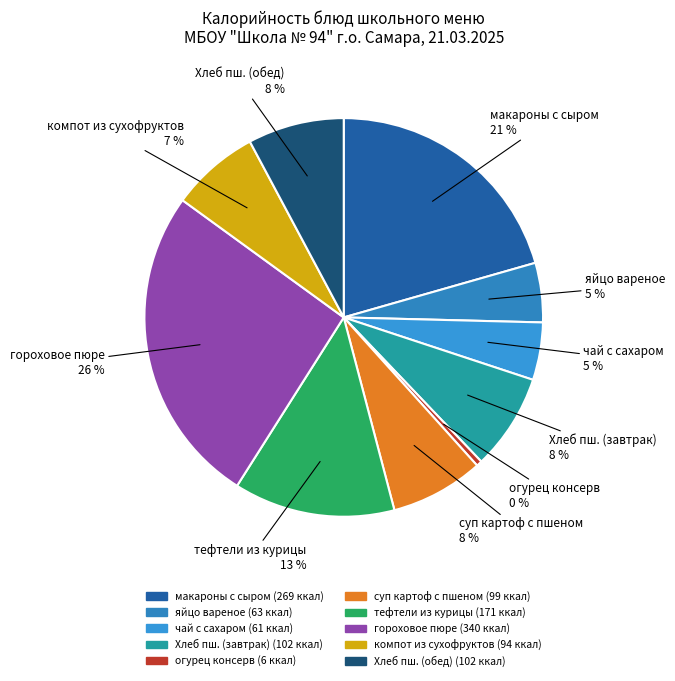

How many slices are in this pie chart?

10